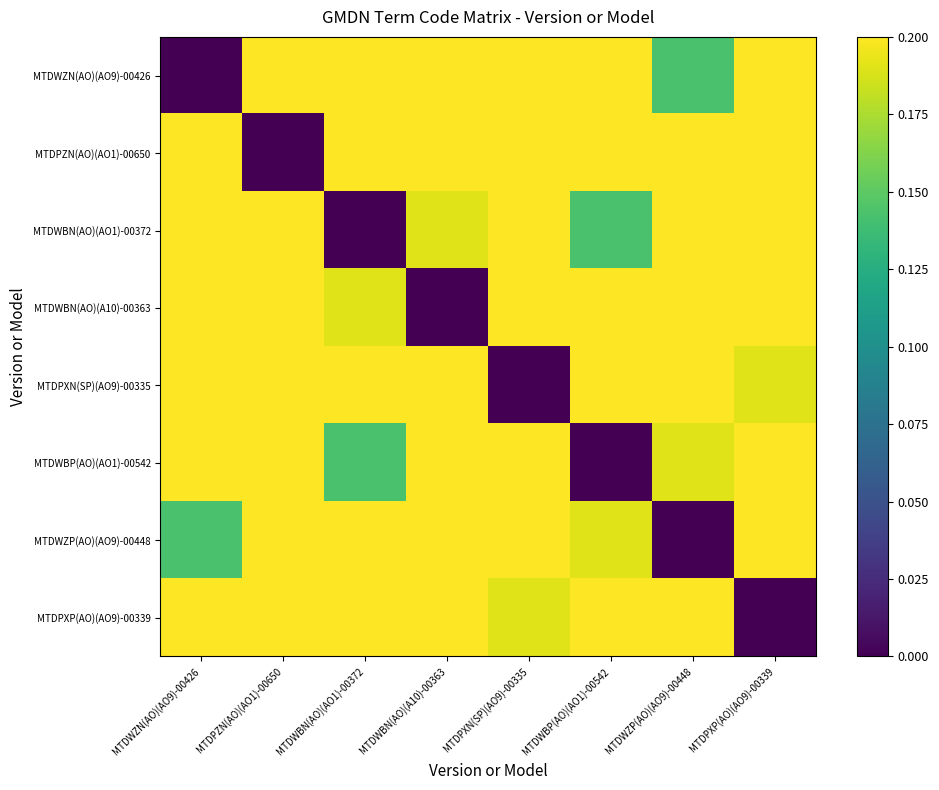

Reading left to right, what are all the values shown in this chart?

MTDWZN(AO)(AO9)-00426: MTDWZN(AO)(AO9)-00426=0.0	MTDPZN(AO)(AO1)-00650=0.2	MTDWBN(AO)(AO1)-00372=0.2	MTDWBN(AO)(A10)-00363=0.3	MTDPXN(SP)(AO9)-00335=0.3	MTDWBP(AO)(AO1)-00542=0.3	MTDWZP(AO)(AO9)-00448=0.1	MTDPXP(AO)(AO9)-00339=0.3
MTDPZN(AO)(AO1)-00650: MTDWZN(AO)(AO9)-00426=0.2	MTDPZN(AO)(AO1)-00650=0.0	MTDWBN(AO)(AO1)-00372=0.2	MTDWBN(AO)(A10)-00363=0.3	MTDPXN(SP)(AO9)-00335=0.3	MTDWBP(AO)(AO1)-00542=0.3	MTDWZP(AO)(AO9)-00448=0.3	MTDPXP(AO)(AO9)-00339=0.3
MTDWBN(AO)(AO1)-00372: MTDWZN(AO)(AO9)-00426=0.2	MTDPZN(AO)(AO1)-00650=0.2	MTDWBN(AO)(AO1)-00372=0.0	MTDWBN(AO)(A10)-00363=0.2	MTDPXN(SP)(AO9)-00335=0.3	MTDWBP(AO)(AO1)-00542=0.1	MTDWZP(AO)(AO9)-00448=0.3	MTDPXP(AO)(AO9)-00339=0.3
MTDWBN(AO)(A10)-00363: MTDWZN(AO)(AO9)-00426=0.3	MTDPZN(AO)(AO1)-00650=0.3	MTDWBN(AO)(AO1)-00372=0.2	MTDWBN(AO)(A10)-00363=0.0	MTDPXN(SP)(AO9)-00335=0.4	MTDWBP(AO)(AO1)-00542=0.3	MTDWZP(AO)(AO9)-00448=0.3	MTDPXP(AO)(AO9)-00339=0.3
MTDPXN(SP)(AO9)-00335: MTDWZN(AO)(AO9)-00426=0.3	MTDPZN(AO)(AO1)-00650=0.3	MTDWBN(AO)(AO1)-00372=0.3	MTDWBN(AO)(A10)-00363=0.4	MTDPXN(SP)(AO9)-00335=0.0	MTDWBP(AO)(AO1)-00542=0.4	MTDWZP(AO)(AO9)-00448=0.4	MTDPXP(AO)(AO9)-00339=0.2
MTDWBP(AO)(AO1)-00542: MTDWZN(AO)(AO9)-00426=0.3	MTDPZN(AO)(AO1)-00650=0.3	MTDWBN(AO)(AO1)-00372=0.1	MTDWBN(AO)(A10)-00363=0.3	MTDPXN(SP)(AO9)-00335=0.4	MTDWBP(AO)(AO1)-00542=0.0	MTDWZP(AO)(AO9)-00448=0.2	MTDPXP(AO)(AO9)-00339=0.3
MTDWZP(AO)(AO9)-00448: MTDWZN(AO)(AO9)-00426=0.1	MTDPZN(AO)(AO1)-00650=0.3	MTDWBN(AO)(AO1)-00372=0.3	MTDWBN(AO)(A10)-00363=0.3	MTDPXN(SP)(AO9)-00335=0.4	MTDWBP(AO)(AO1)-00542=0.2	MTDWZP(AO)(AO9)-00448=0.0	MTDPXP(AO)(AO9)-00339=0.2
MTDPXP(AO)(AO9)-00339: MTDWZN(AO)(AO9)-00426=0.3	MTDPZN(AO)(AO1)-00650=0.3	MTDWBN(AO)(AO1)-00372=0.3	MTDWBN(AO)(A10)-00363=0.3	MTDPXN(SP)(AO9)-00335=0.2	MTDWBP(AO)(AO1)-00542=0.3	MTDWZP(AO)(AO9)-00448=0.2	MTDPXP(AO)(AO9)-00339=0.0